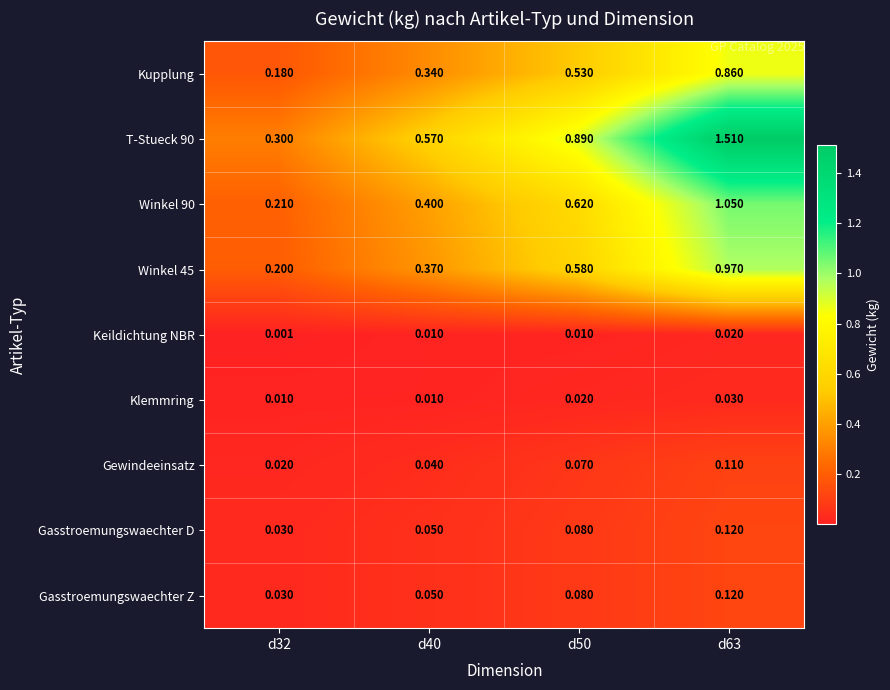

At which category is the sum across all series the highest?

d63